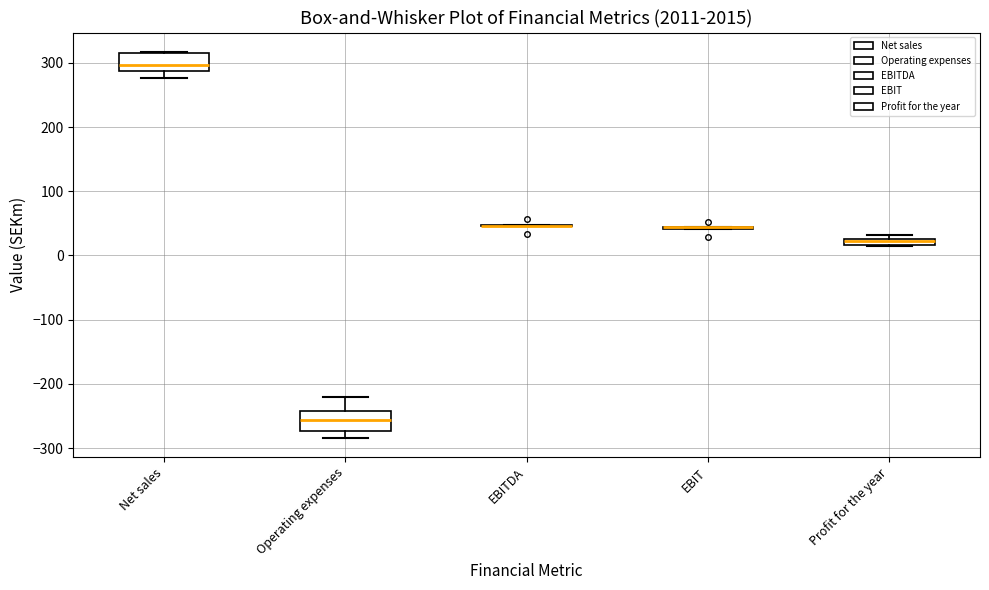

Where is the lower edge of the box for Profit for the year on the y-axis? The values are not printed on the chart, so give them approximately, as read against the axis.

20